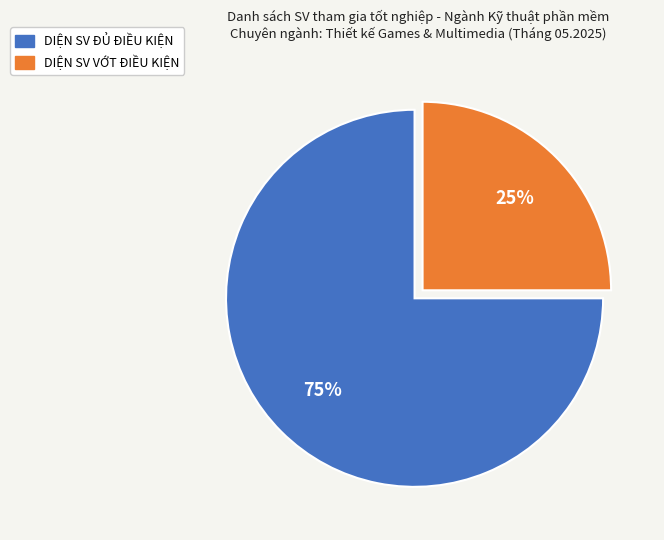

Which has a higher value, DIỆN SV VỚT ĐIỀU KIỆN or DIỆN SV ĐỦ ĐIỀU KIỆN?

DIỆN SV ĐỦ ĐIỀU KIỆN